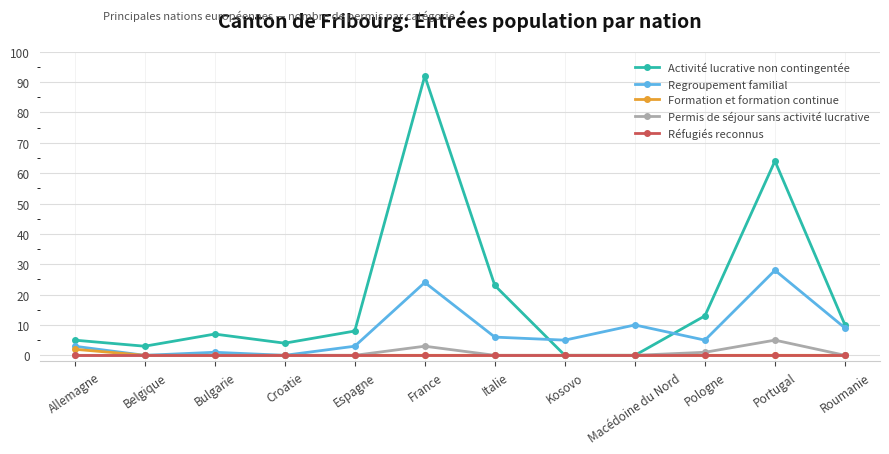

Reading right to left, list all the values displayed in this chart.

Activité lucrative non contingentée: Roumanie=10	Portugal=64	Pologne=13	Macédoine du Nord=0	Kosovo=0	Italie=23	France=92	Espagne=8	Croatie=4	Bulgarie=7	Belgique=3	Allemagne=5
Regroupement familial: Roumanie=9	Portugal=28	Pologne=5	Macédoine du Nord=10	Kosovo=5	Italie=6	France=24	Espagne=3	Croatie=0	Bulgarie=1	Belgique=0	Allemagne=3
Formation et formation continue: Roumanie=0	Portugal=0	Pologne=0	Macédoine du Nord=0	Kosovo=0	Italie=0	France=0	Espagne=0	Croatie=0	Bulgarie=0	Belgique=0	Allemagne=2
Permis de séjour sans activité lucrative: Roumanie=0	Portugal=5	Pologne=1	Macédoine du Nord=0	Kosovo=0	Italie=0	France=3	Espagne=0	Croatie=0	Bulgarie=0	Belgique=0	Allemagne=0
Réfugiés reconnus: Roumanie=0	Portugal=0	Pologne=0	Macédoine du Nord=0	Kosovo=0	Italie=0	France=0	Espagne=0	Croatie=0	Bulgarie=0	Belgique=0	Allemagne=0